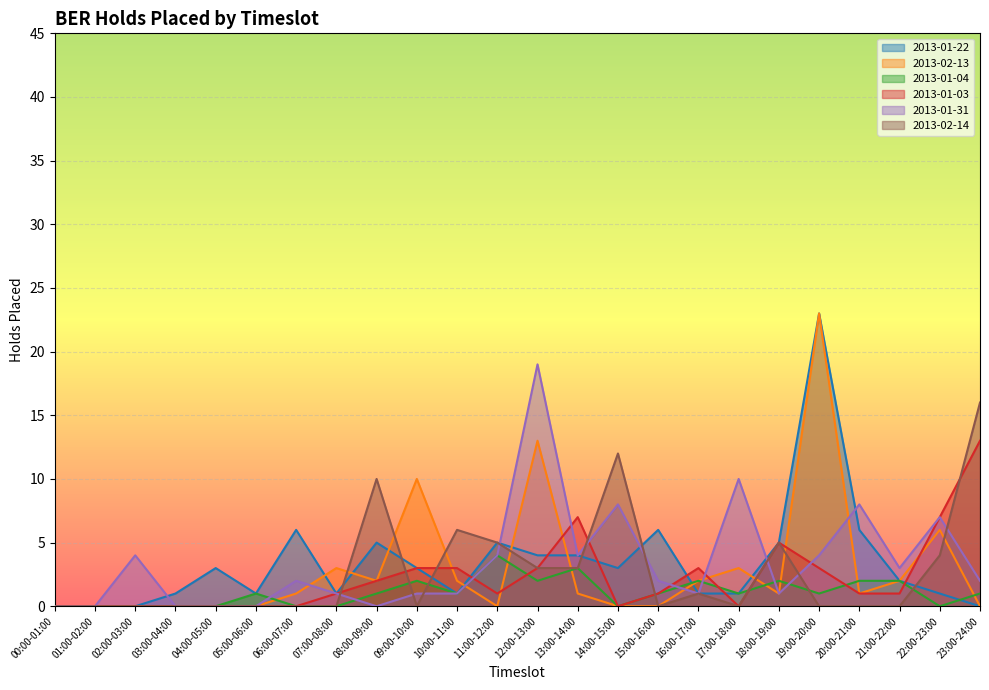

How many interior local peaks does the 2013-01-04 series have?

6